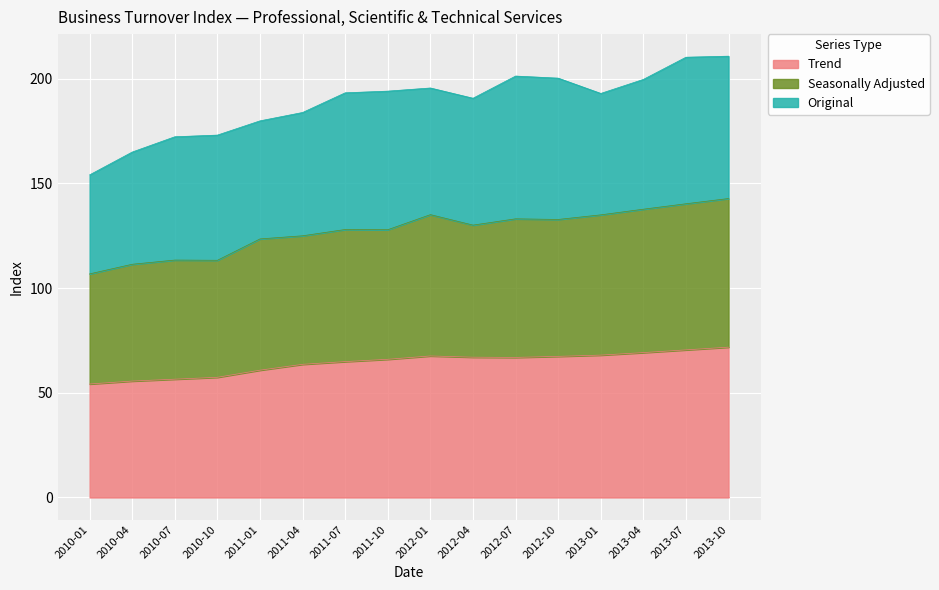

Which series has the largest total across all categories?

Seasonally Adjusted